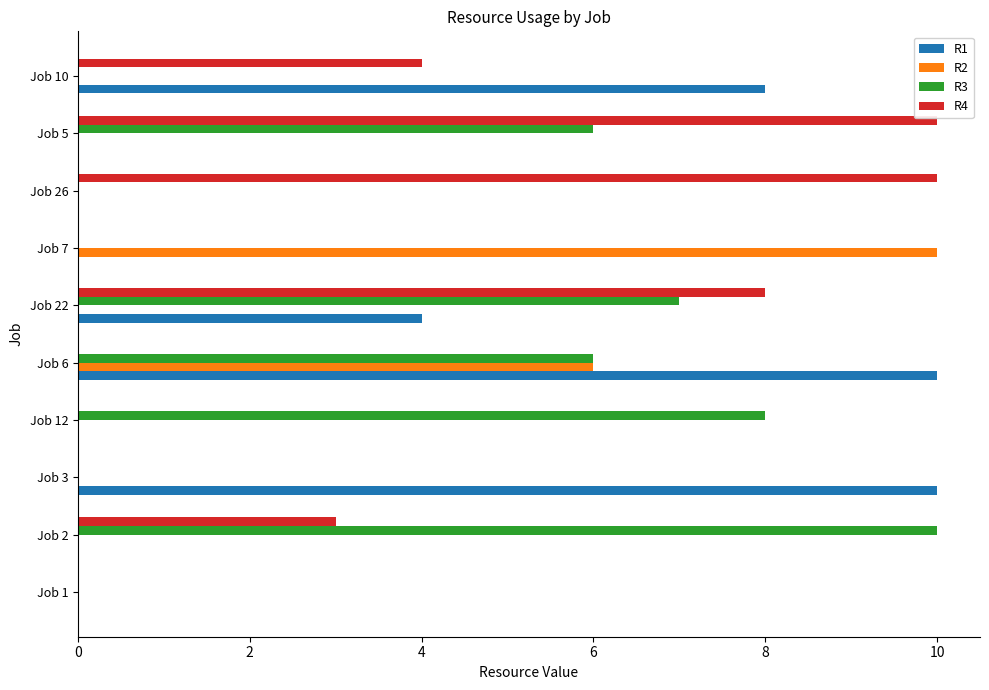

At which category is the sum across all series the highest?

Job 6